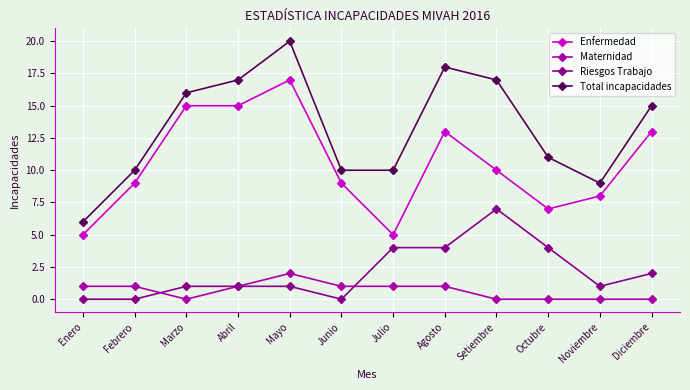

What is the minimum value for Total incapacidades?

6